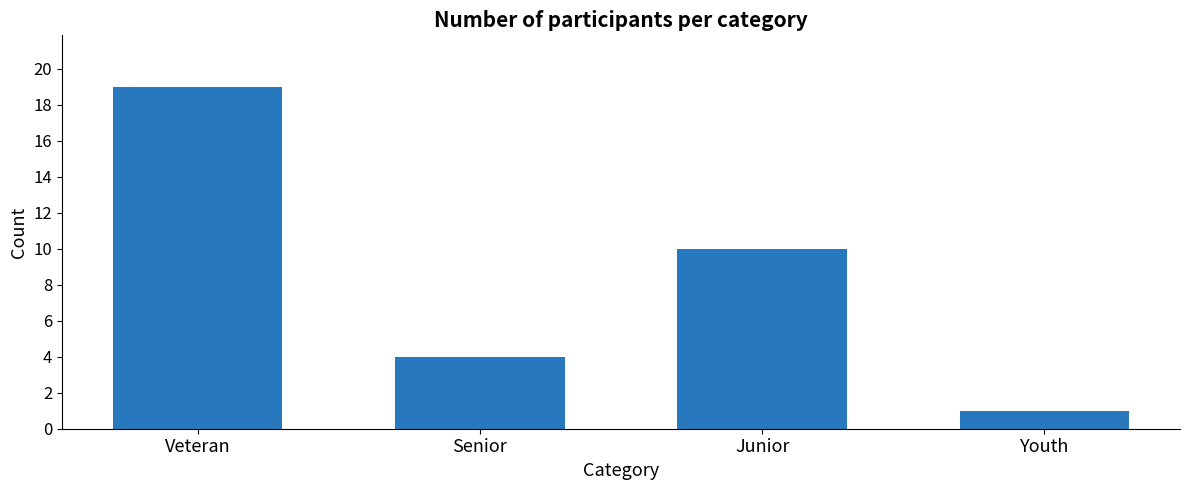

What is the change in value from Veteran to Junior?

-9